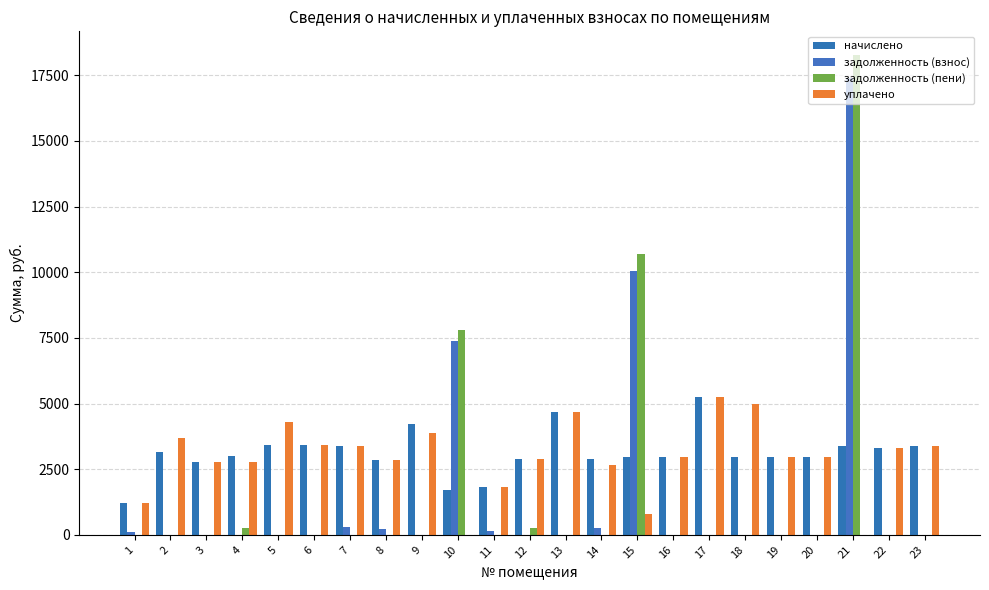

What are all the series names shown in the legend?

начислено, задолженность (взнос), задолженность (пени), уплачено